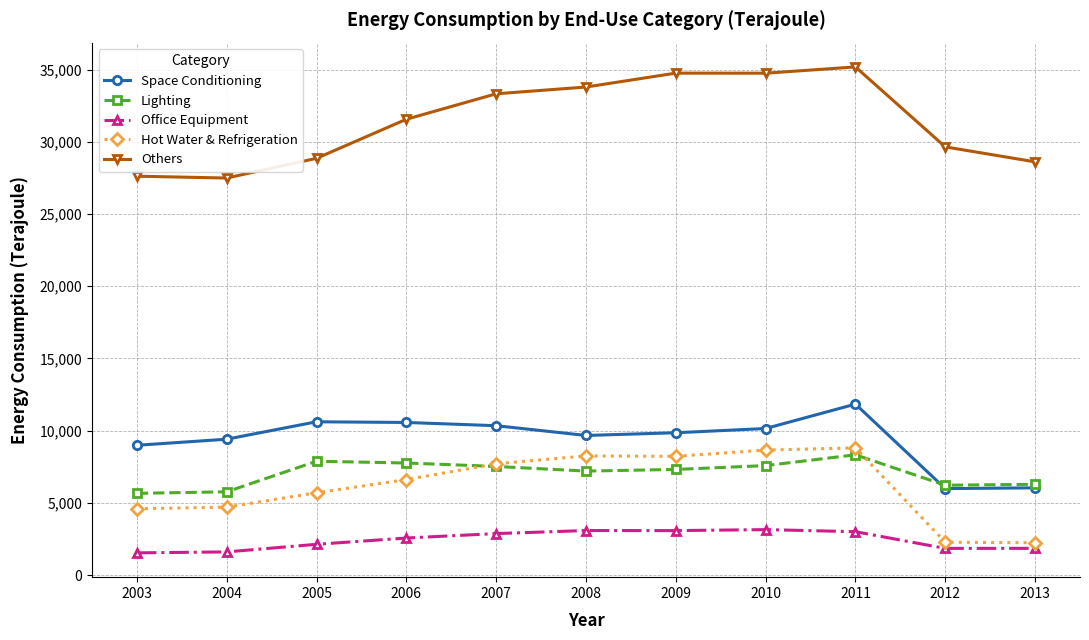

The value of Hot Water & Refrigeration at 2011 is 8815. True or false?

True